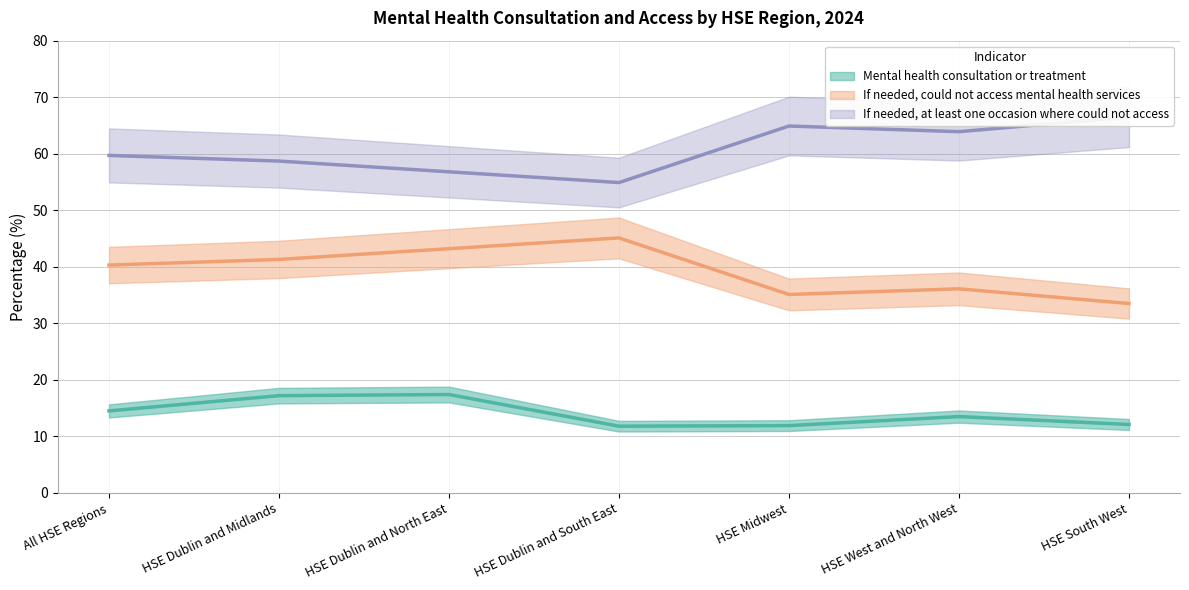

What is the sum of the If needed, at least one occasion where could not access values at HSE Dublin and Midlands and HSE South West?

125.2